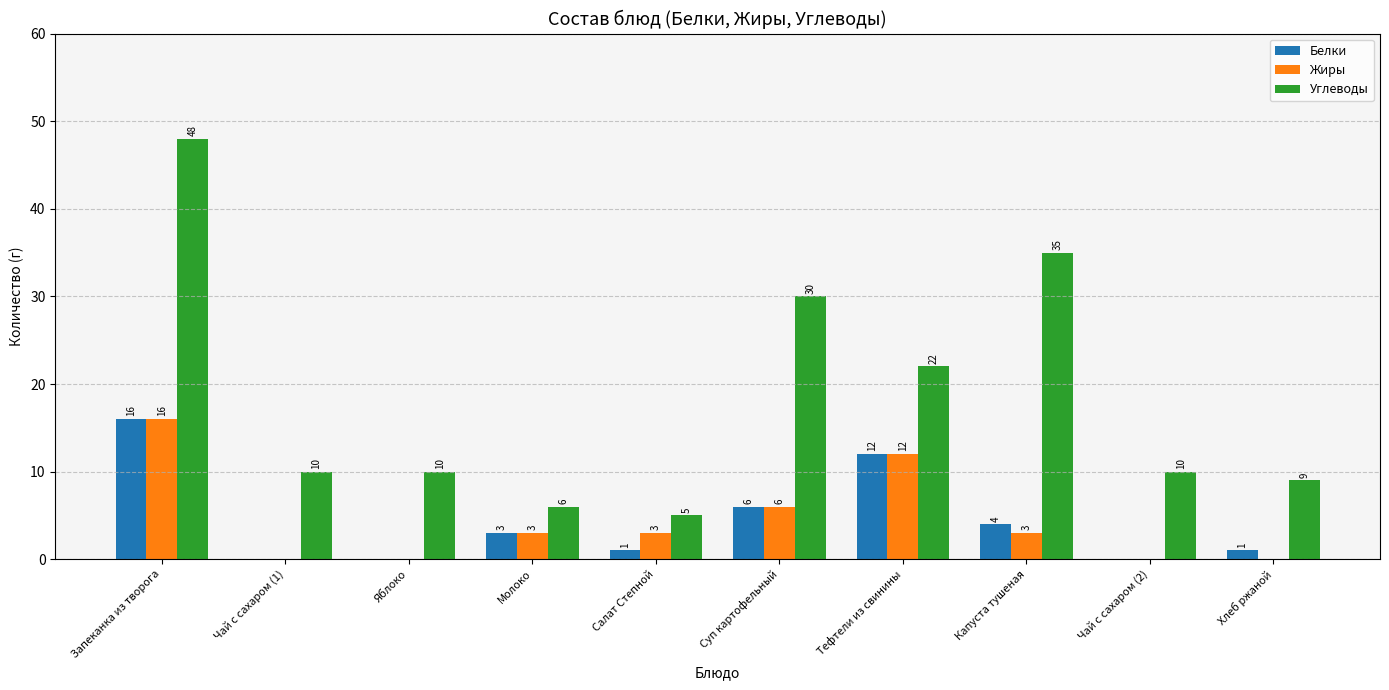

Between Яблоко and Молоко, which series saw the biggest shift?

Углеводы